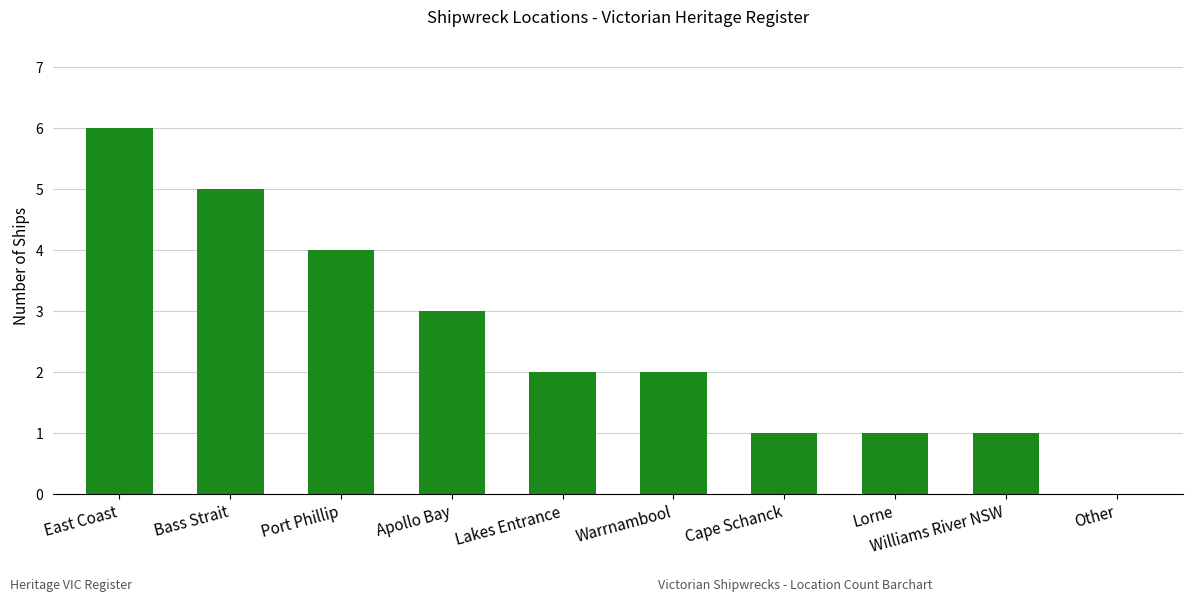

How many series are shown in this chart?

1